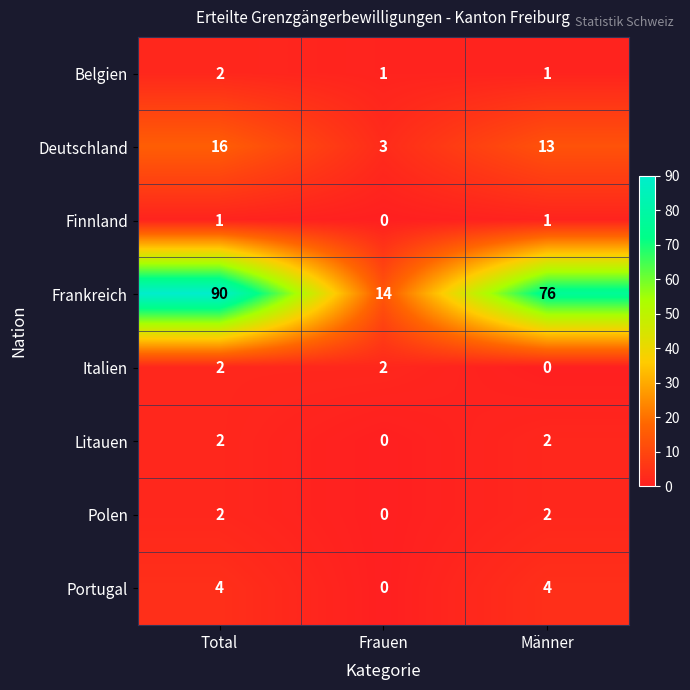

True or false: Litauen has a value of 0 at Frauen.

True